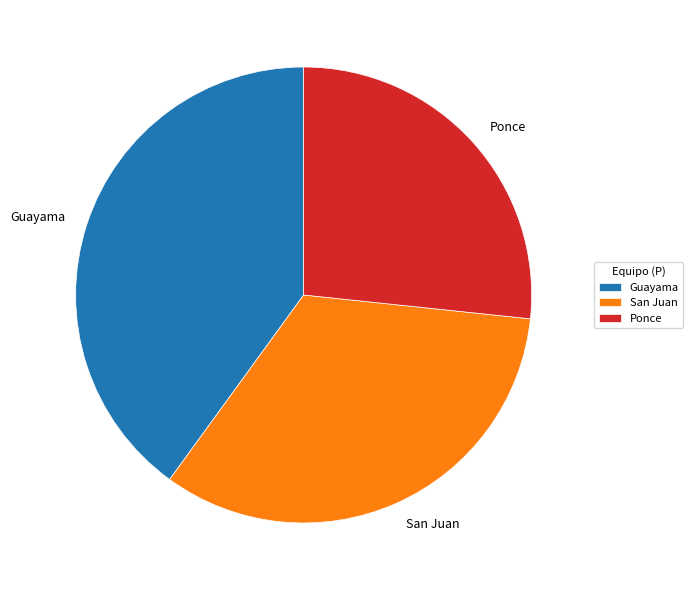

Approximately how many times larger is the value at Guayama compared to San Juan?

1.2